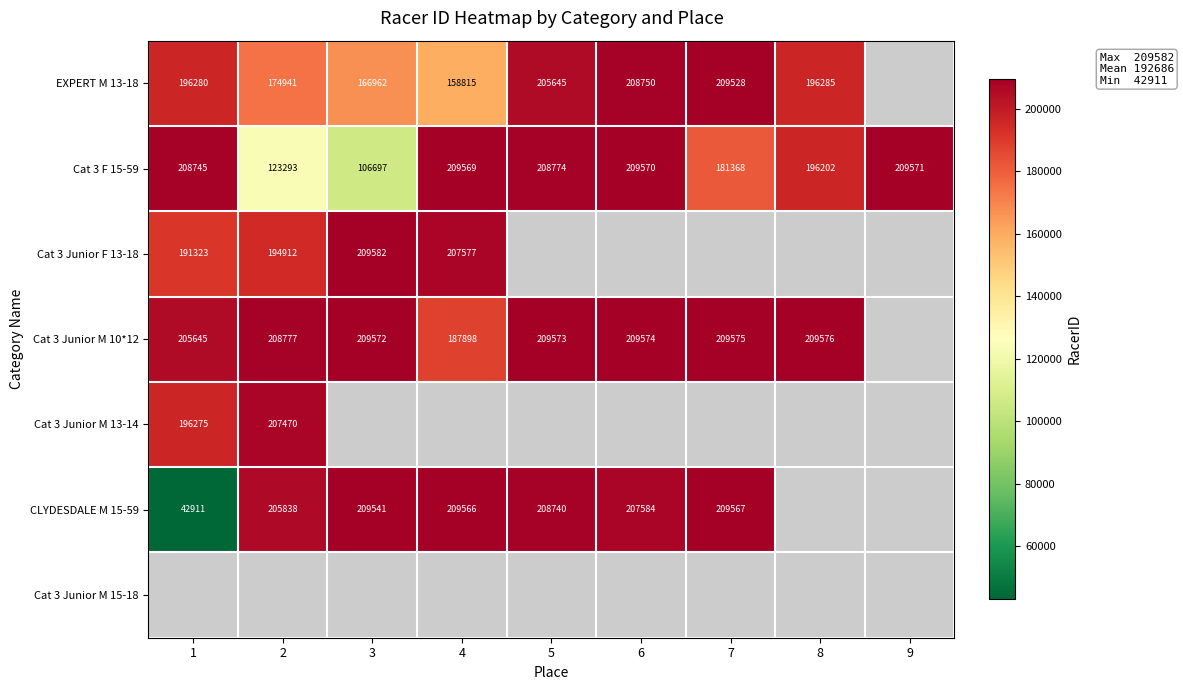

List the labels in order of Cat 3 F 15-59 value, largest first.

9, 6, 4, 5, 1, 8, 7, 2, 3